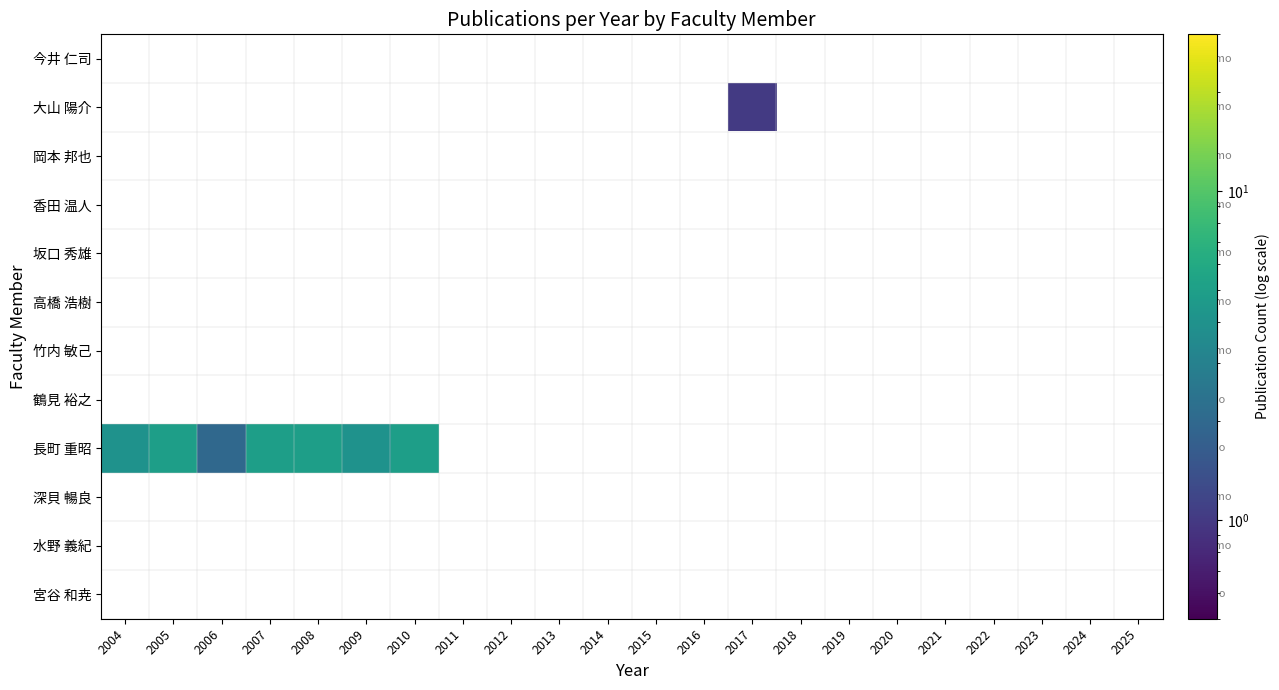

Count the number of categories in the chart.

22